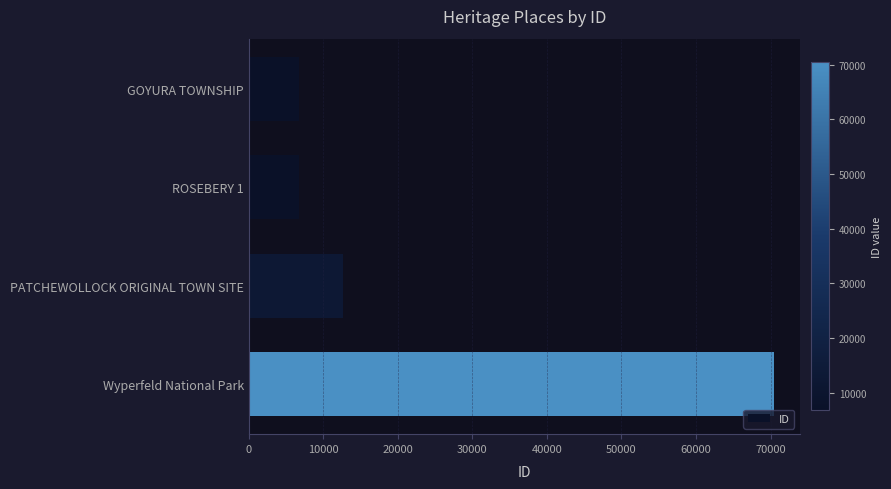

The chart shows a value of 70410 at Wyperfeld National Park. True or false?

True